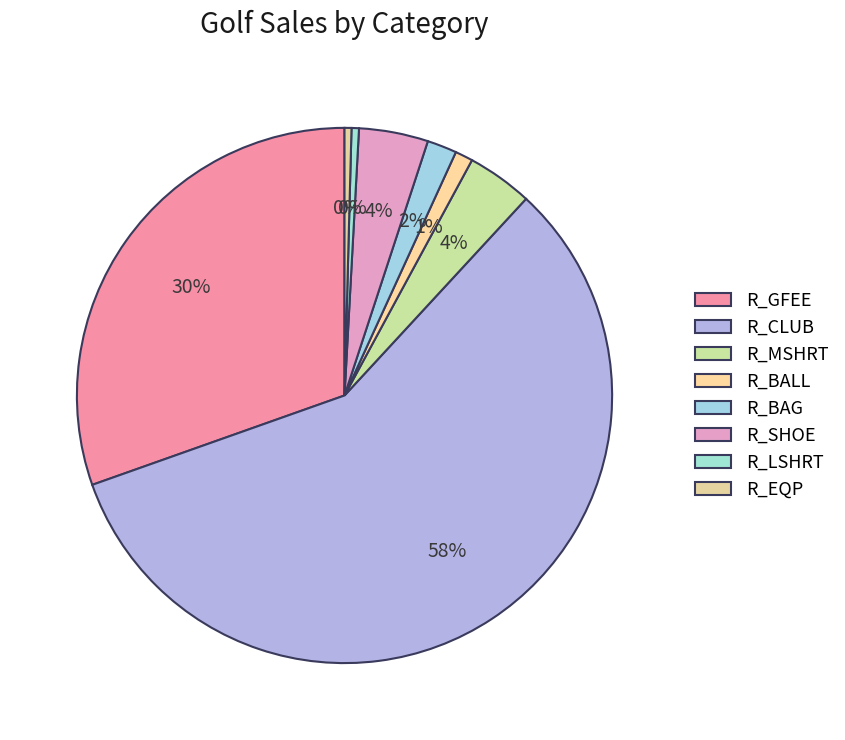

Count the number of slices in the pie.

8